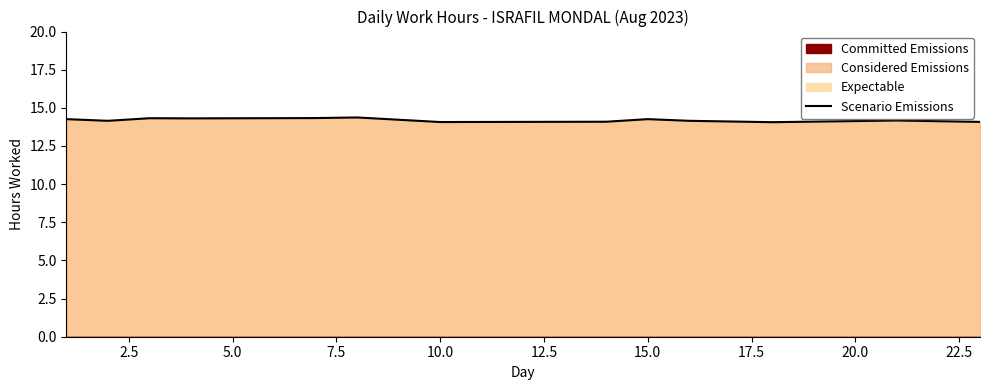

Does the chart have visible grid lines?

No